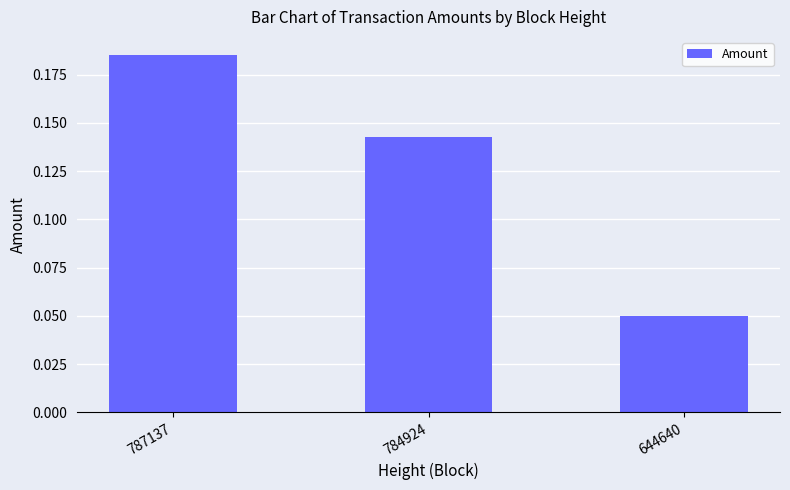

Where is the data nearest to the value 0?

644640